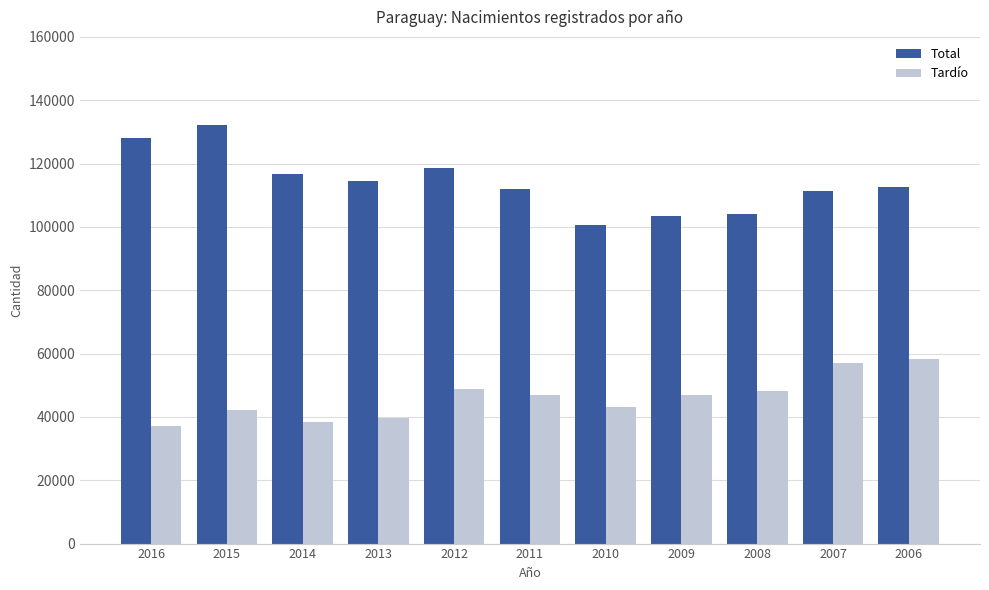

The value of Total at 2012 is 177900. True or false?

False